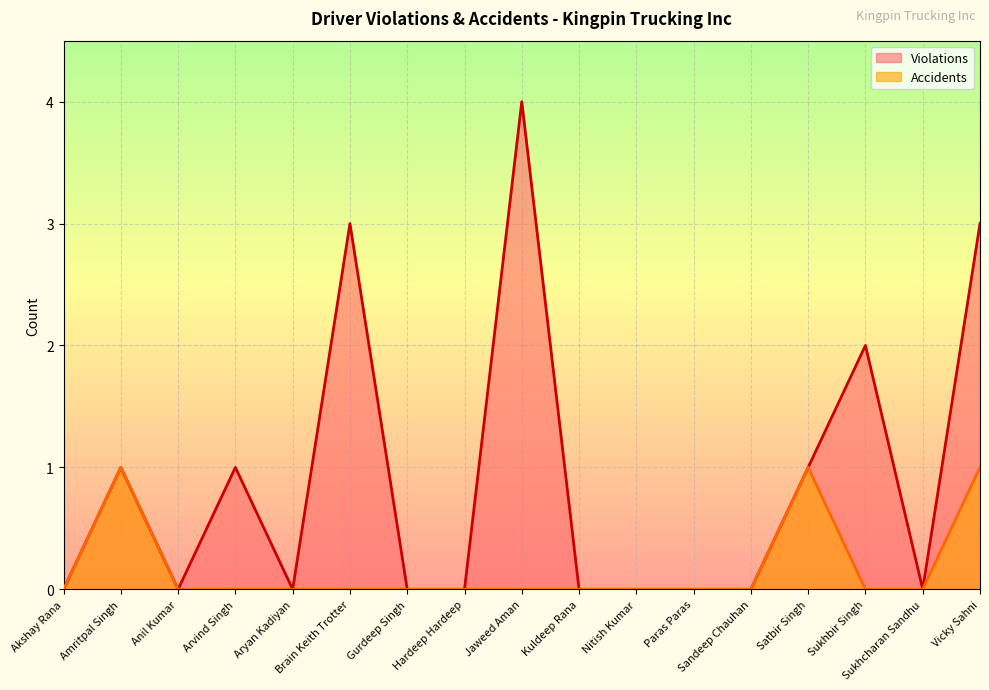

How many lines are shown in the chart?

2